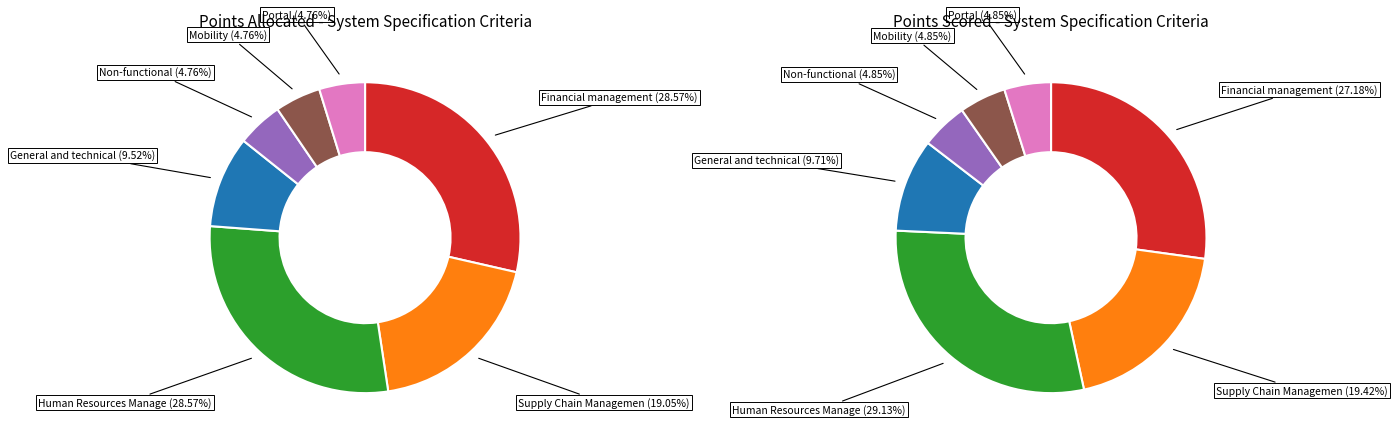

True or false: Supply Chain Management accounts for 30% of the total.

False